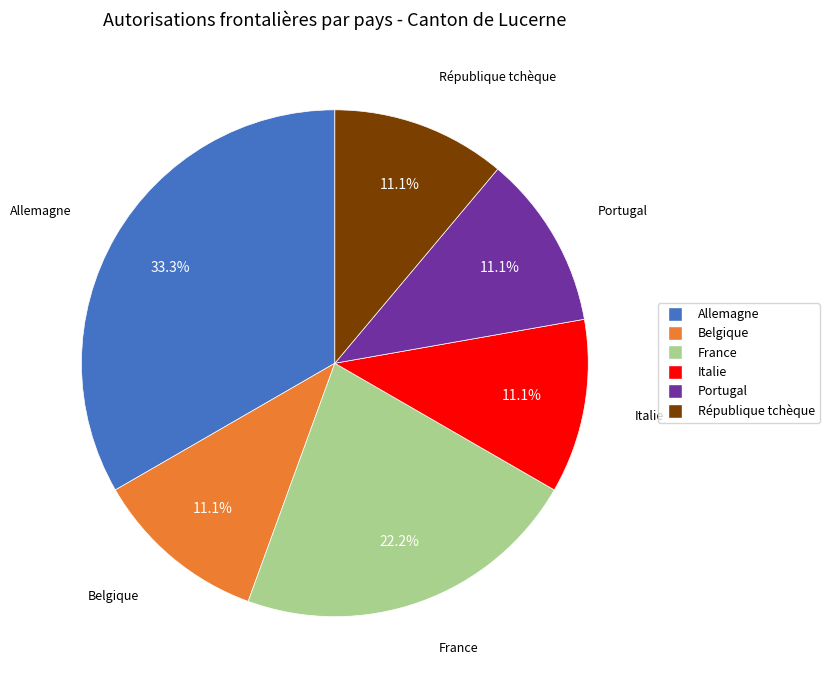

Is there any slice that represents more than half of the pie?

No